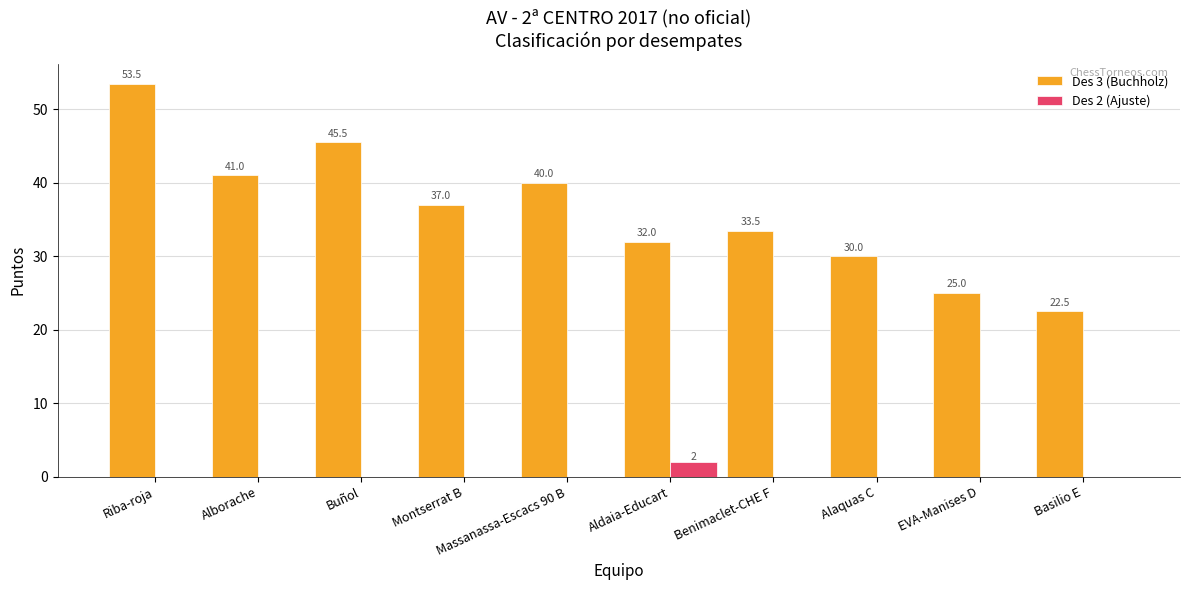

Is it true that Des 3 (Buchholz) equals 30.0 at Alaquas C?

True